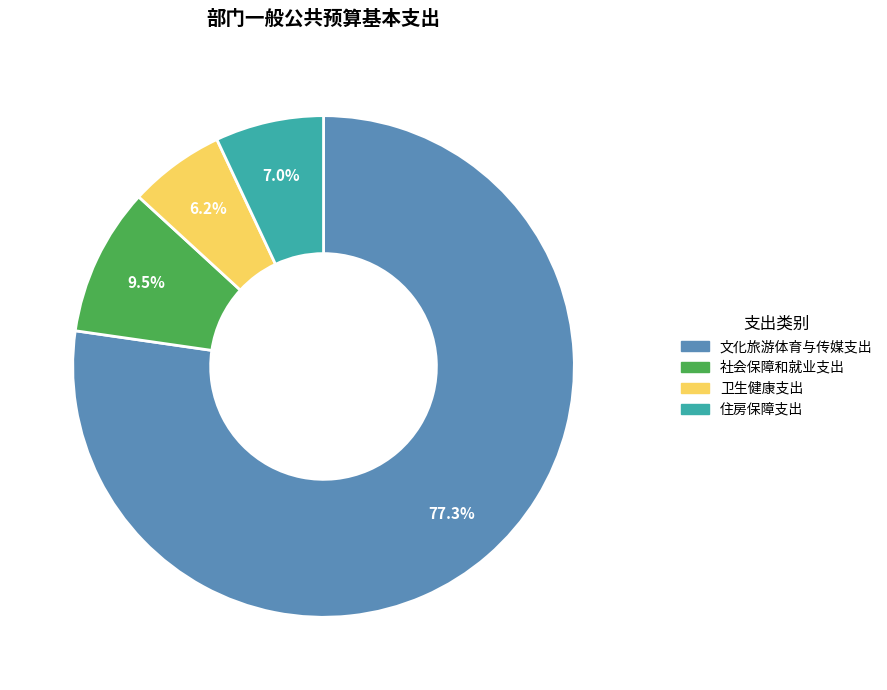

Combined, what portion of the pie is 卫生健康支出 and 住房保障支出?

13.2%